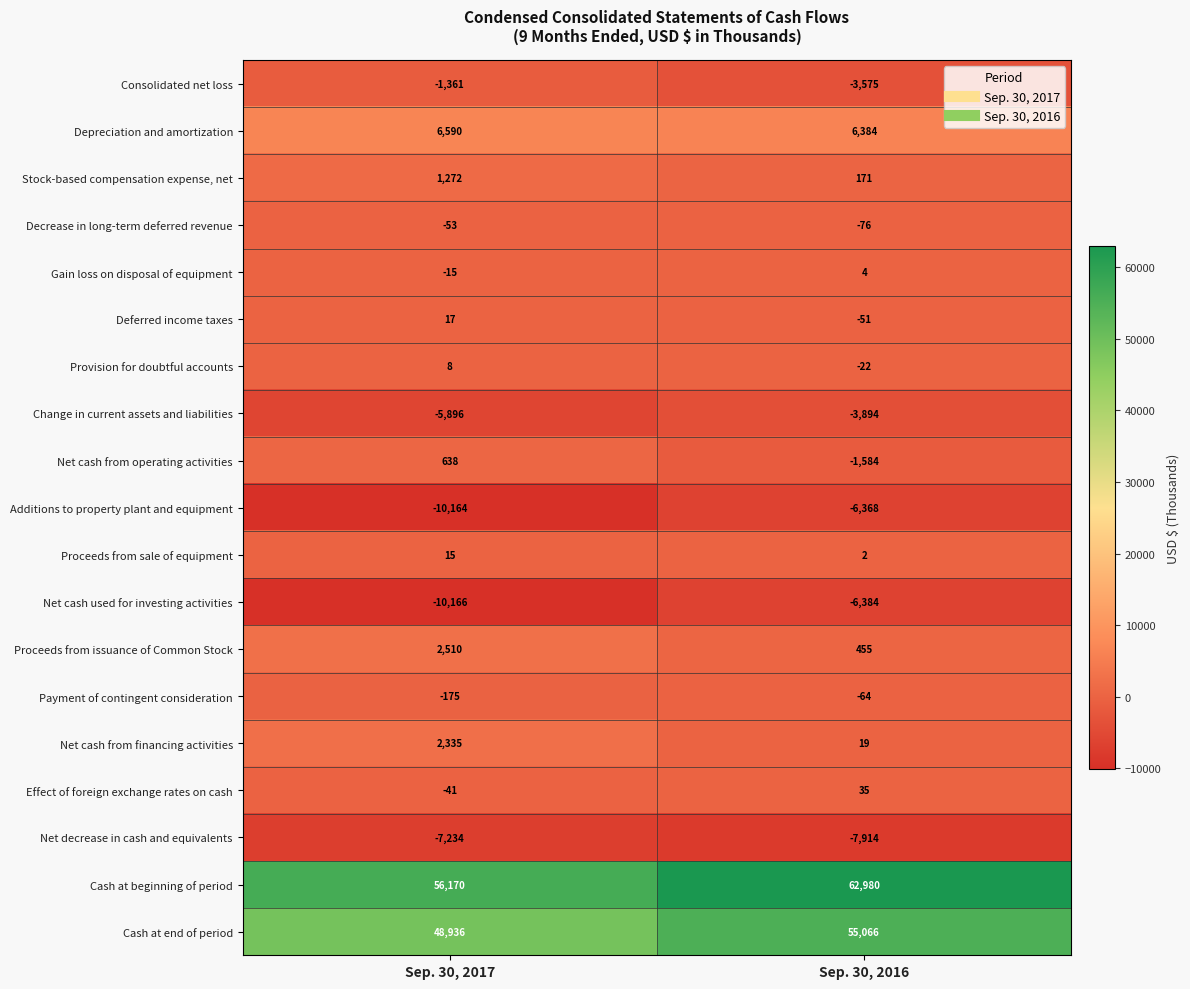

What is the total value across all series at Sep. 30, 2017?

83386